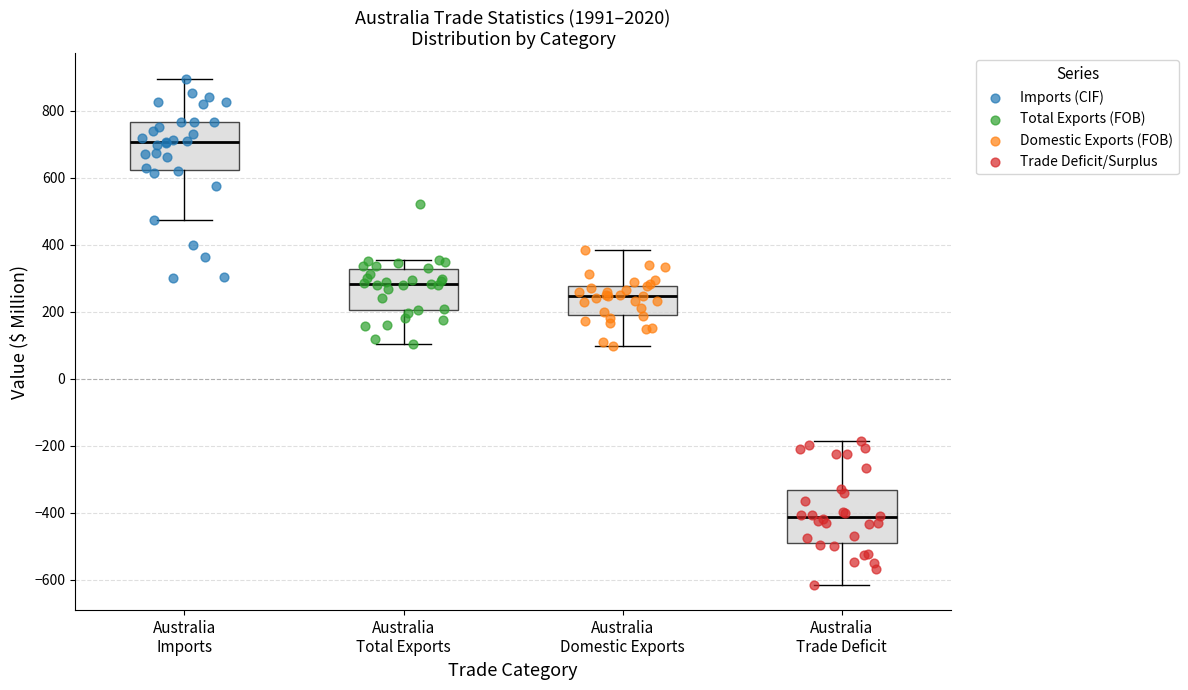

Which box has the lowest median line?

Australia Trade Deficit